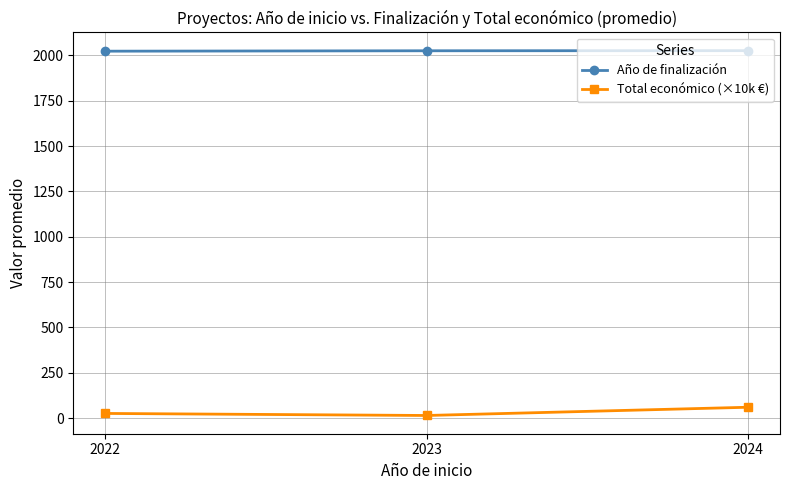

True or false: Año de finalización has a value of 2026.7 at 2024.

True